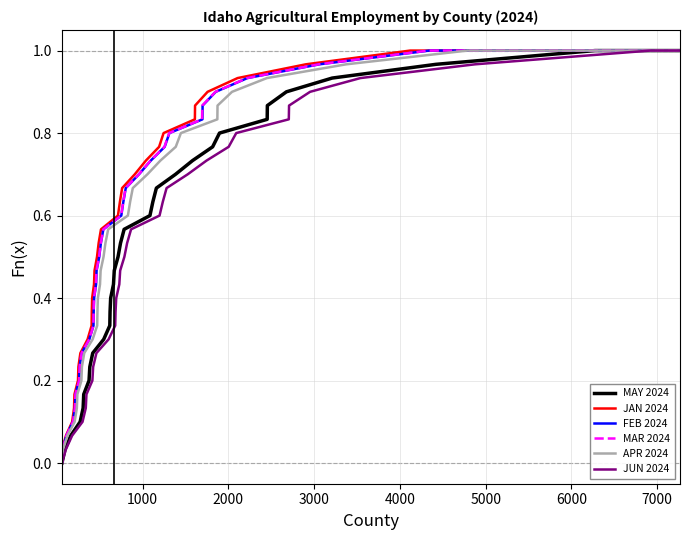

True or false: JUN 2024 and JAN 2024 cross at least once.

False